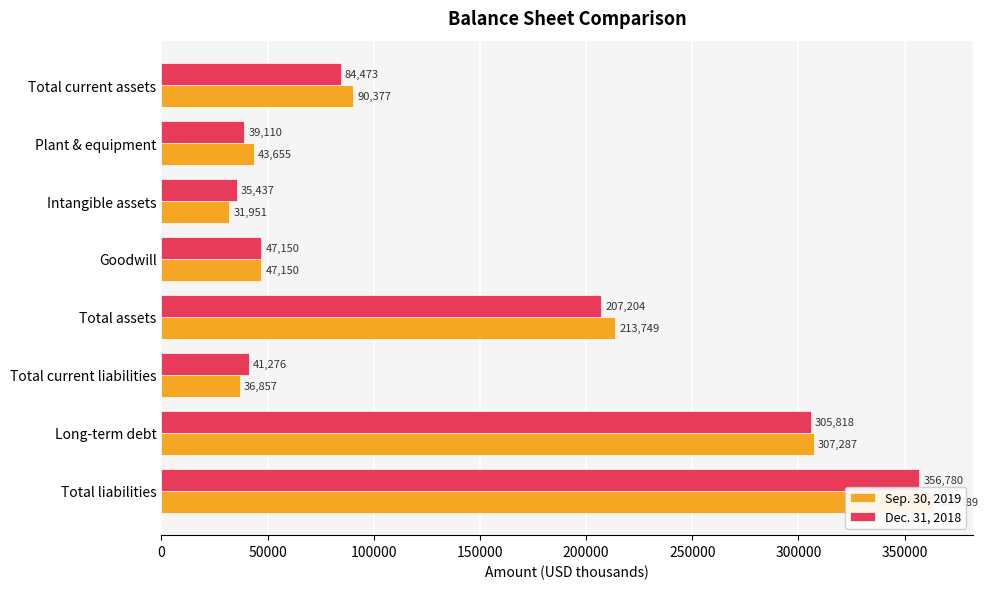

Which series changed the most between Goodwill and Total liabilities?

Sep. 30, 2019